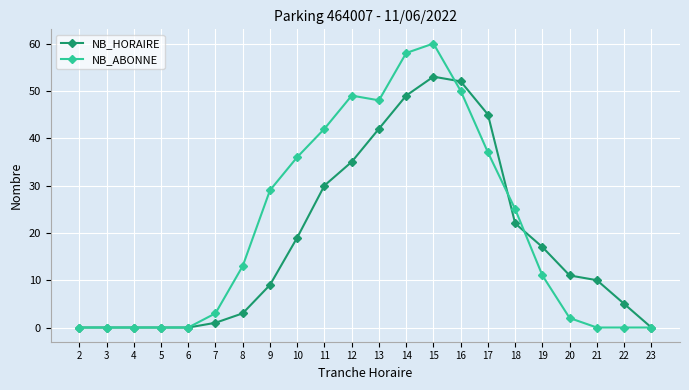

What is the sum of all NB_ABONNE values?

463